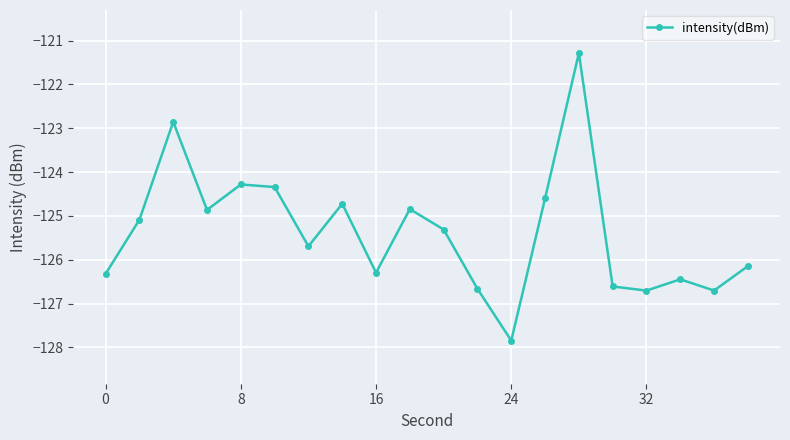

What is the sum of all values?

-2507.6